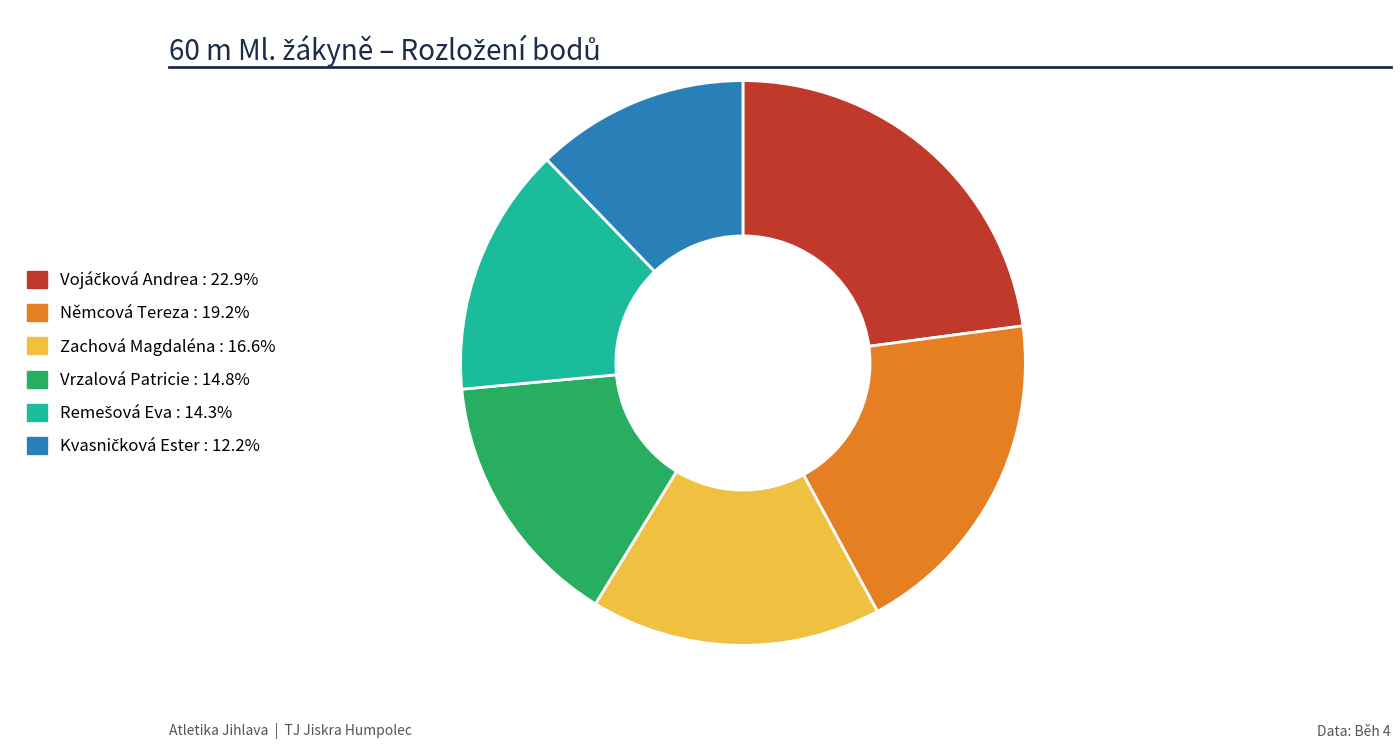

Is it true that Vrzalová Patricie is 15% of the pie?

True